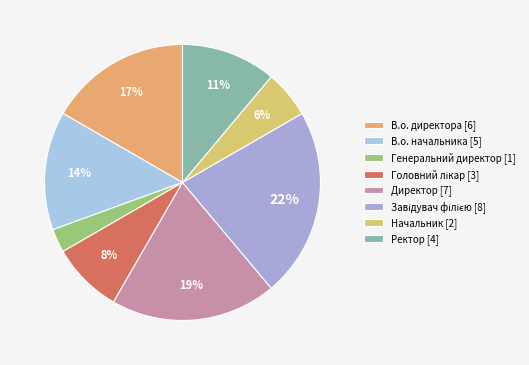

How many slices are in this pie chart?

8